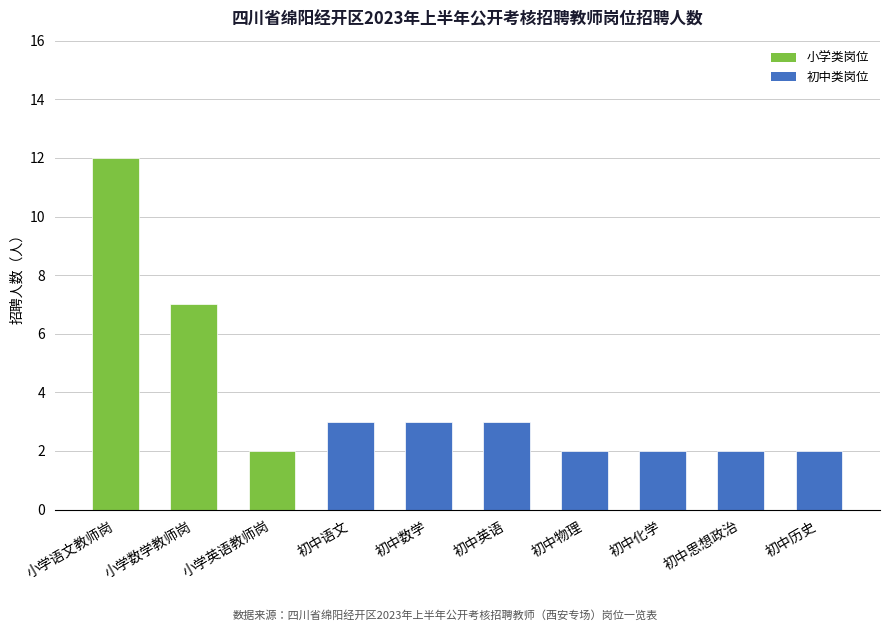

What position from the left is 初中数学?

5